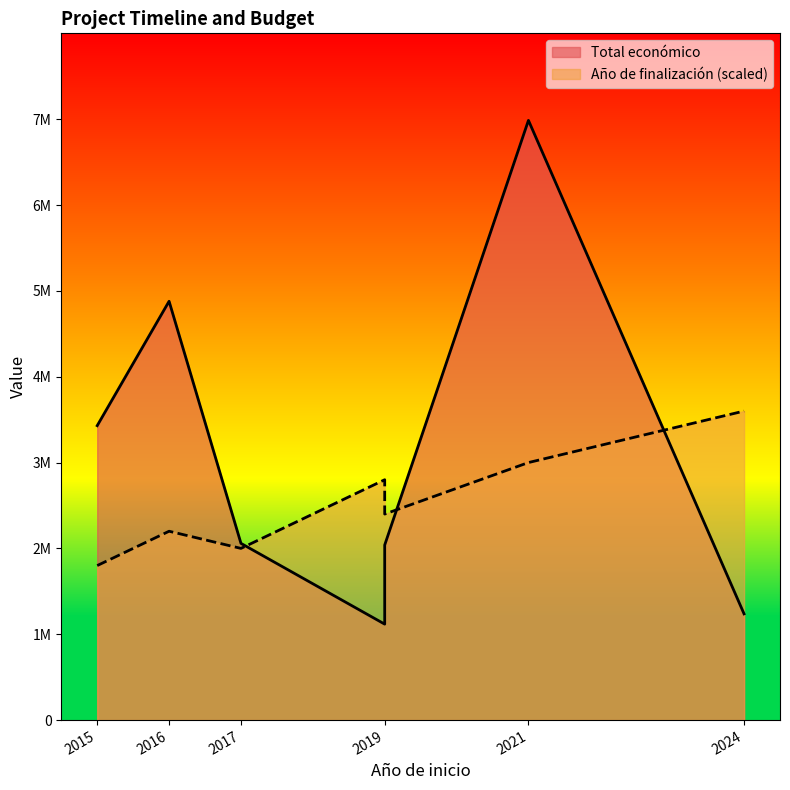

True or false: Total económico has a value of 500108 at 2019.

False